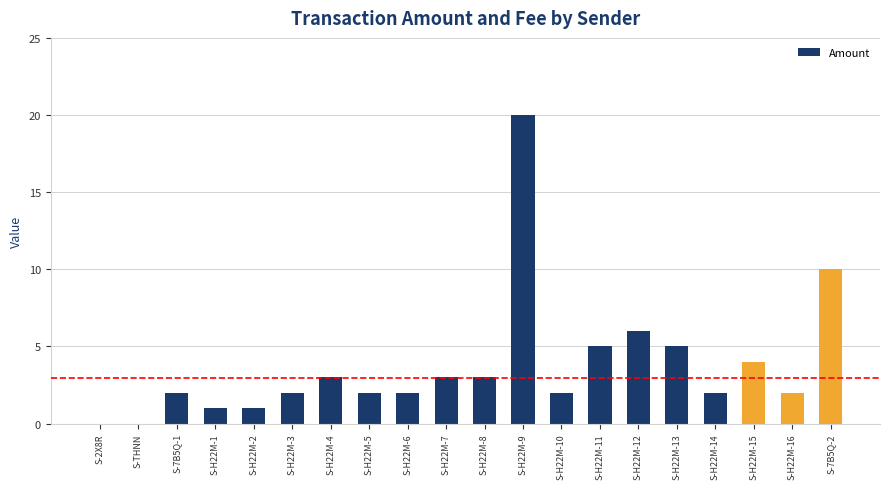

Count the number of data series in this chart.

1